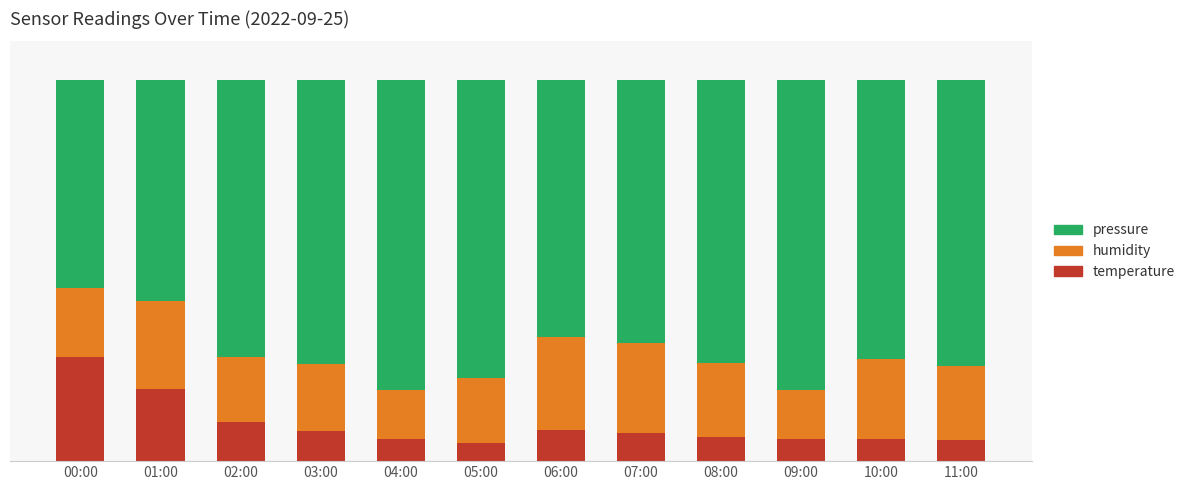

Rank the categories by temperature value from lowest to highest.

05:00, 11:00, 10:00, 04:00, 09:00, 08:00, 07:00, 03:00, 06:00, 02:00, 01:00, 00:00